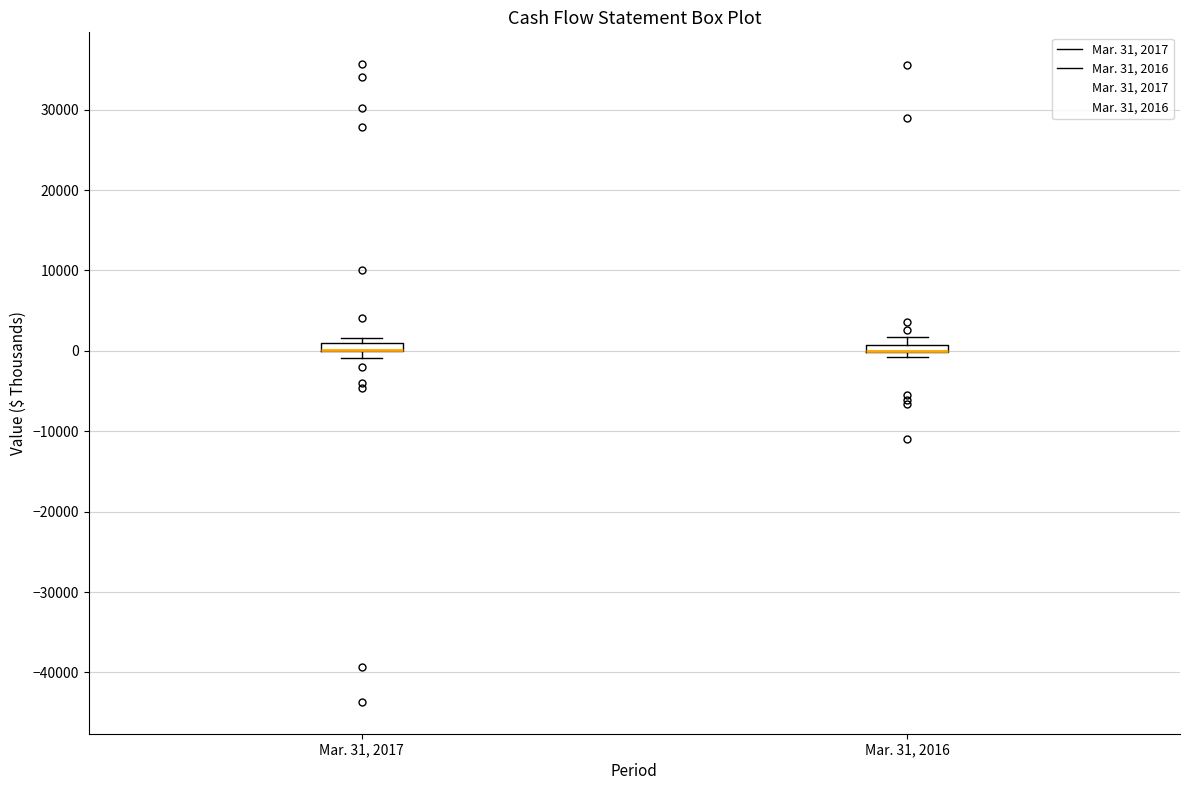

Where is the upper edge of the box for Mar. 31, 2016 on the y-axis? The values are not printed on the chart, so give them approximately, as read against the axis.

1000